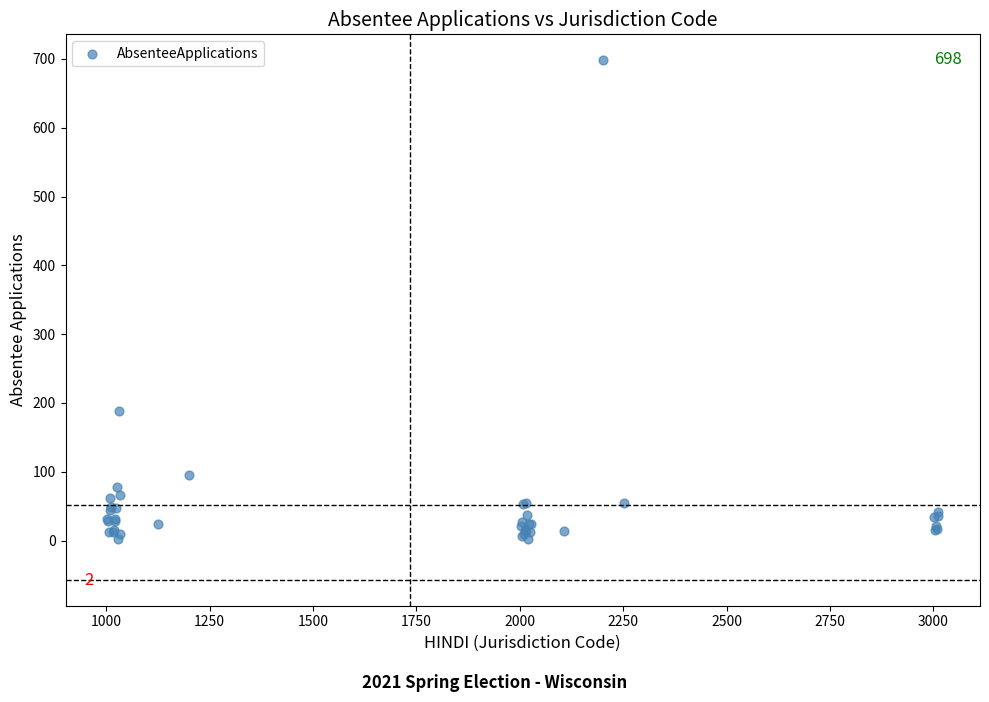

What Y value in the scatter plot is closest to 350?

188